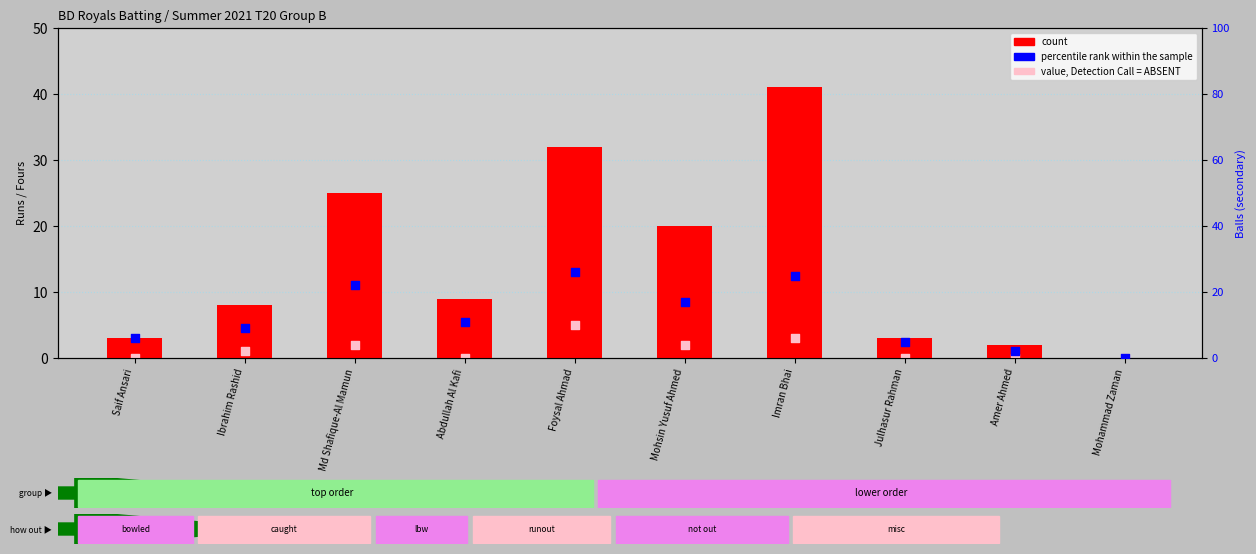

Which series contains the lowest Y value?

count